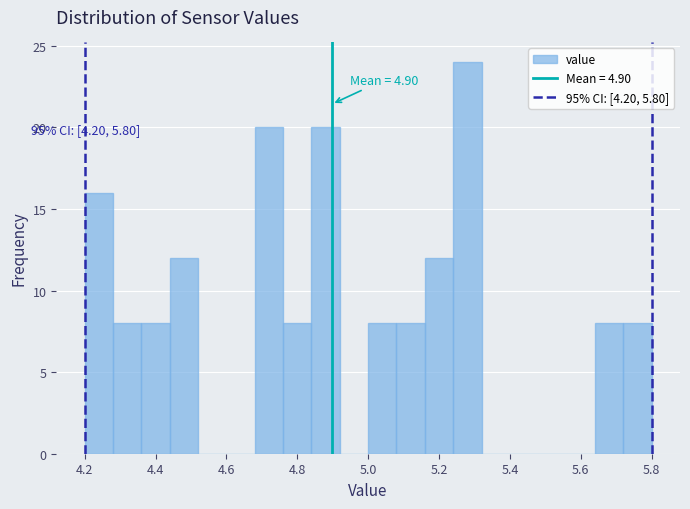

Which range on the x-axis has the tallest bar?

5.24 to 5.32